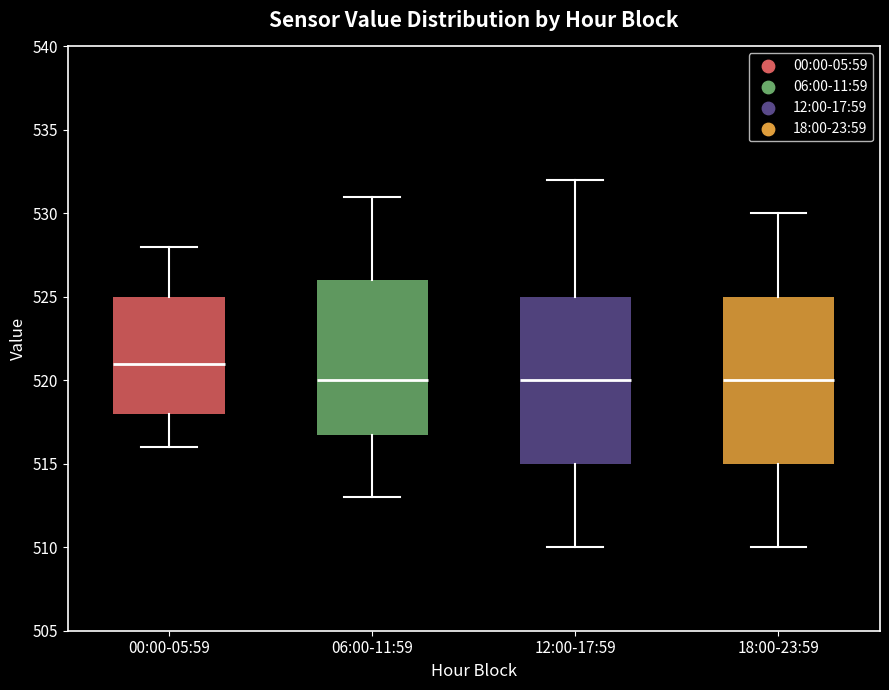

Where is the lower edge of the box for 18:00-23:59 on the y-axis? The values are not printed on the chart, so give them approximately, as read against the axis.

515